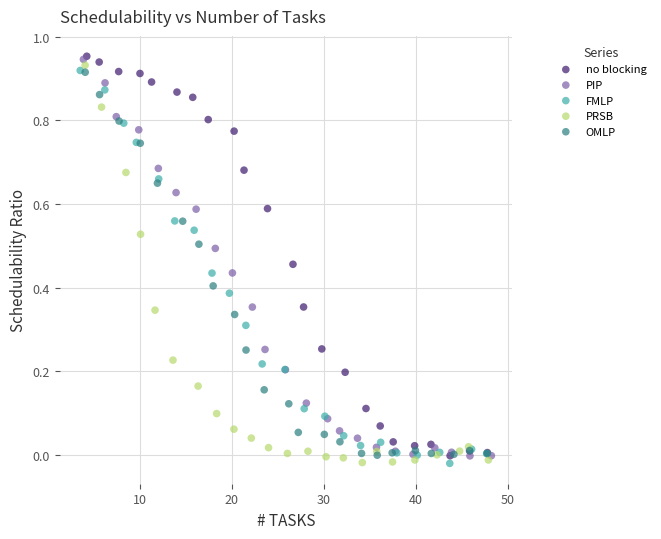

Which series has the largest Y range (max minus min)?

no blocking